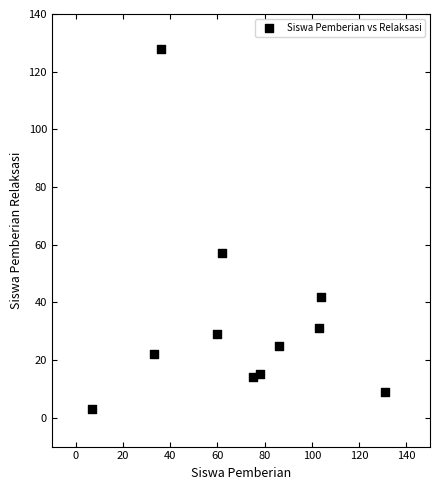

What is the average X value?

70